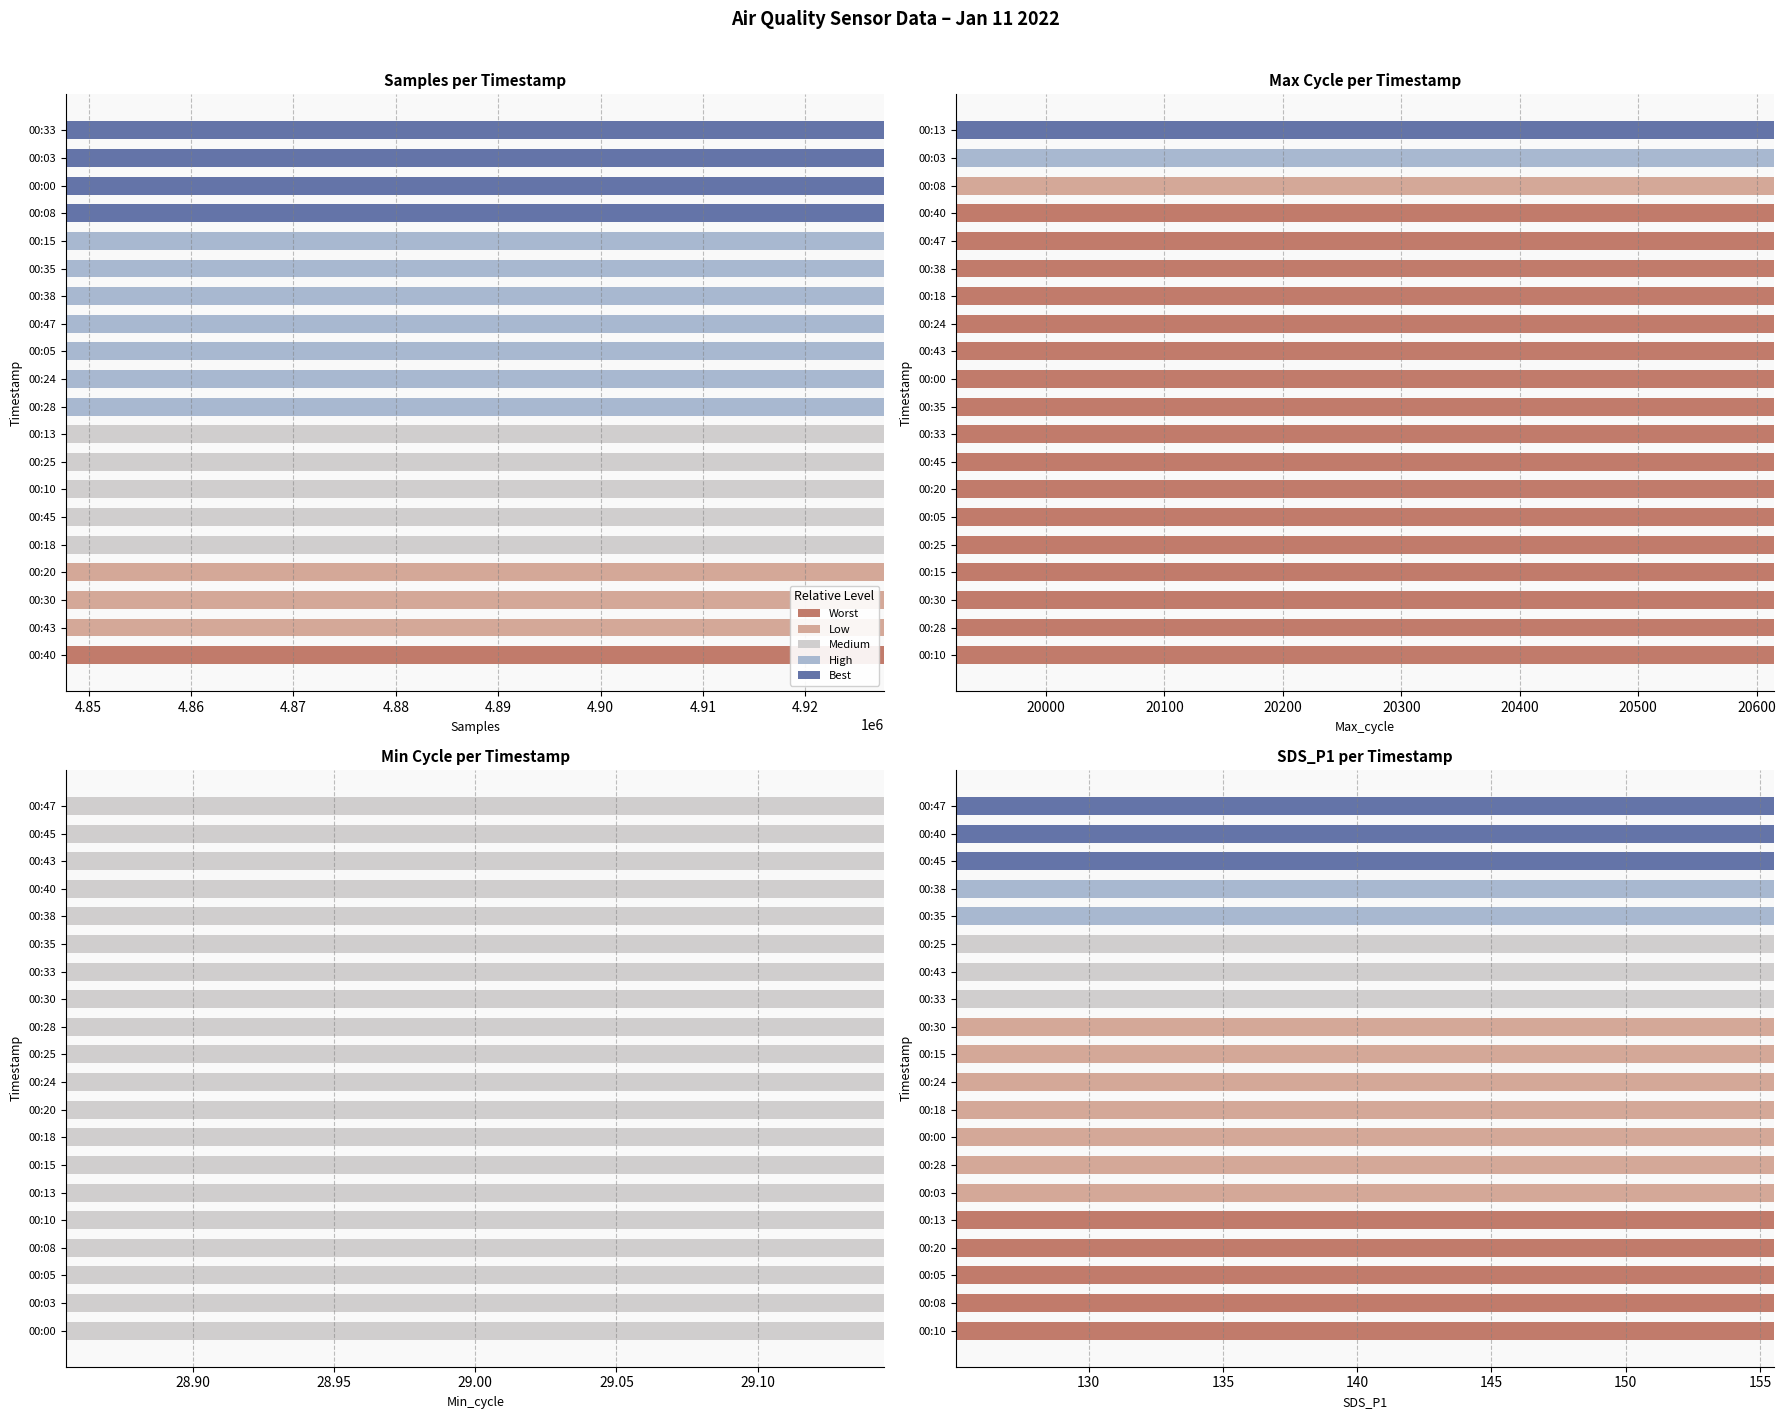

Which has a higher value, 00:13 or 00:18?

00:13